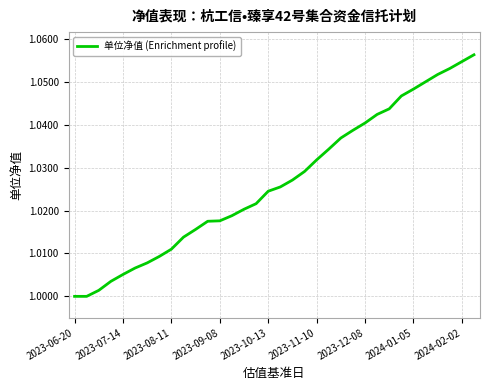

Does the chart display data point markers on the line(s)?

No